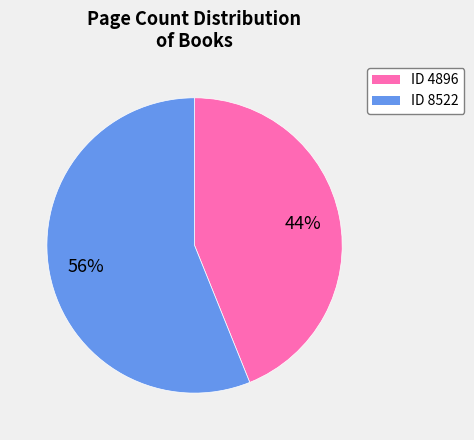

To the nearest percent, what is the average slice percentage?

50%